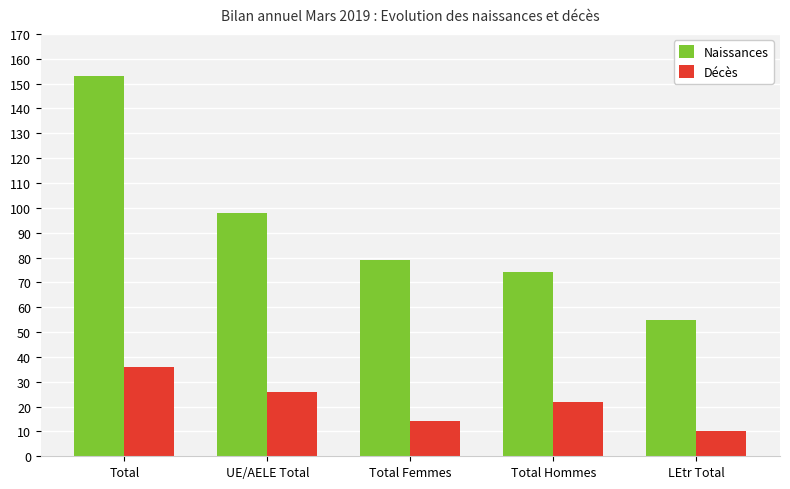

What are all the series names shown in the legend?

Naissances, Décès